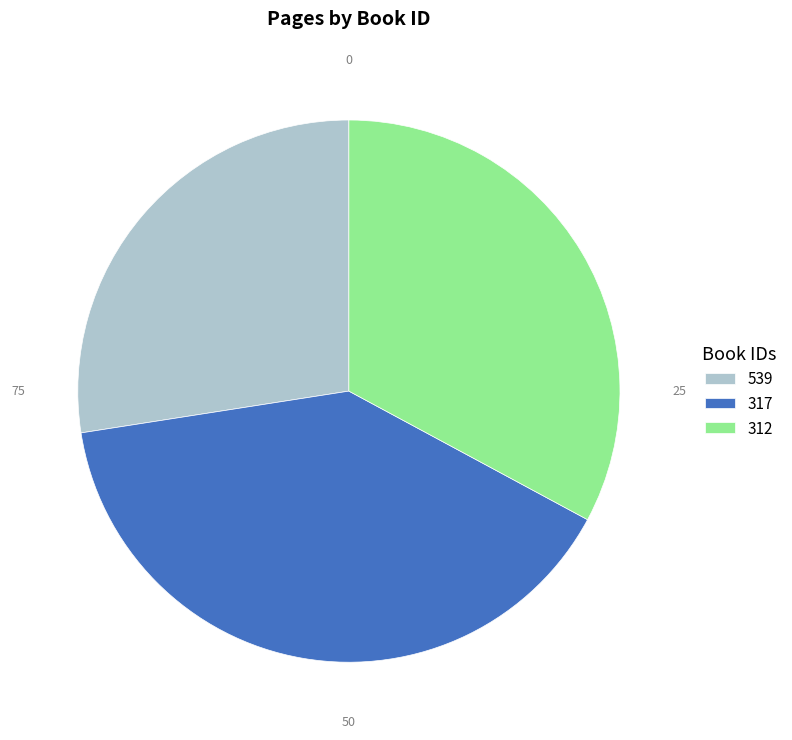

Is there a majority slice in this chart?

No